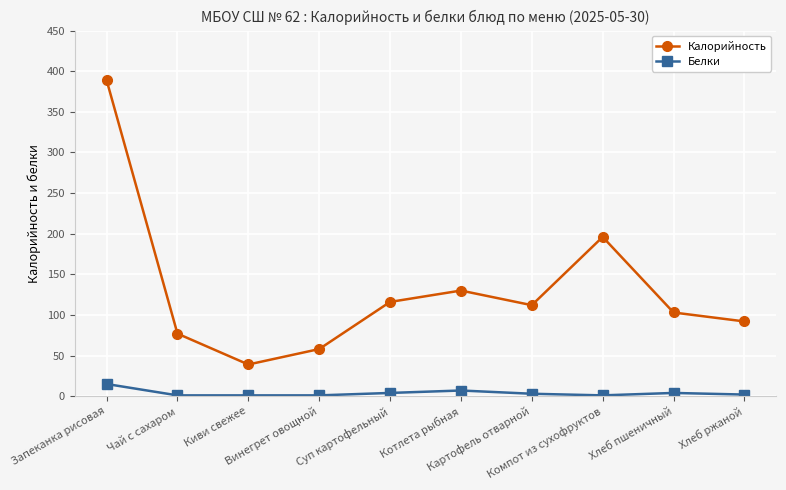

The Калорийность series shows 112 at Картофель отварной. True or false?

True